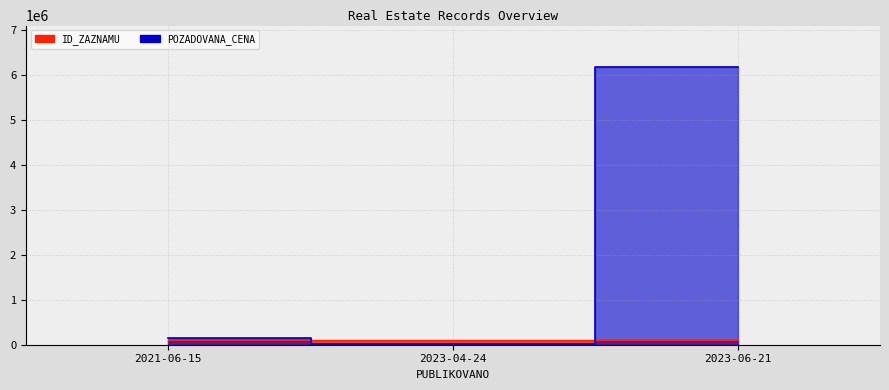

What is the maximum value for POZADOVANA_CENA?

6180000